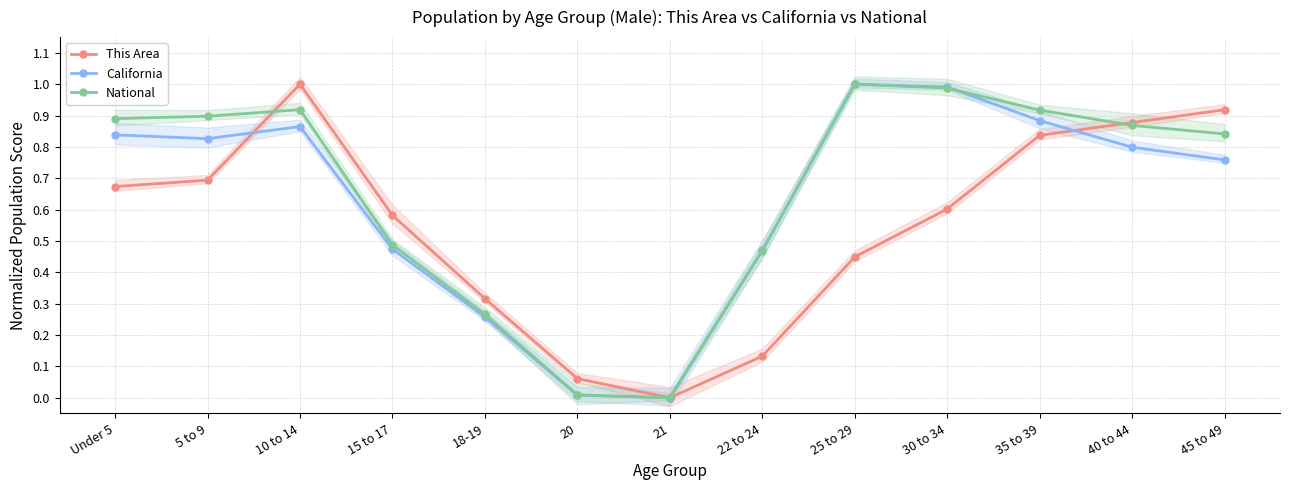

What is the value of the National point at the 2nd from the left?

0.9